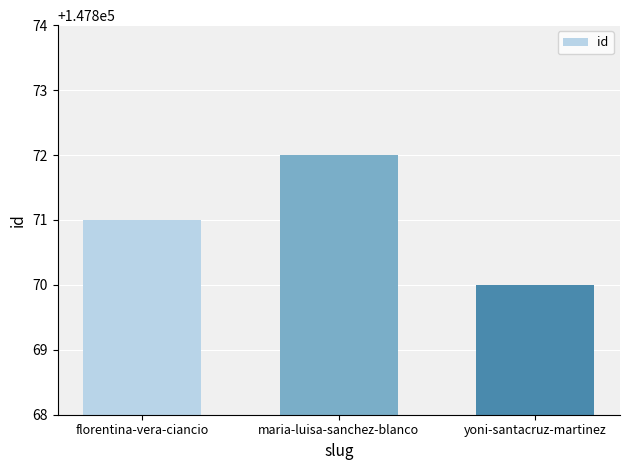

What is the label of the 3rd bar from the left?

yoni-santacruz-martinez